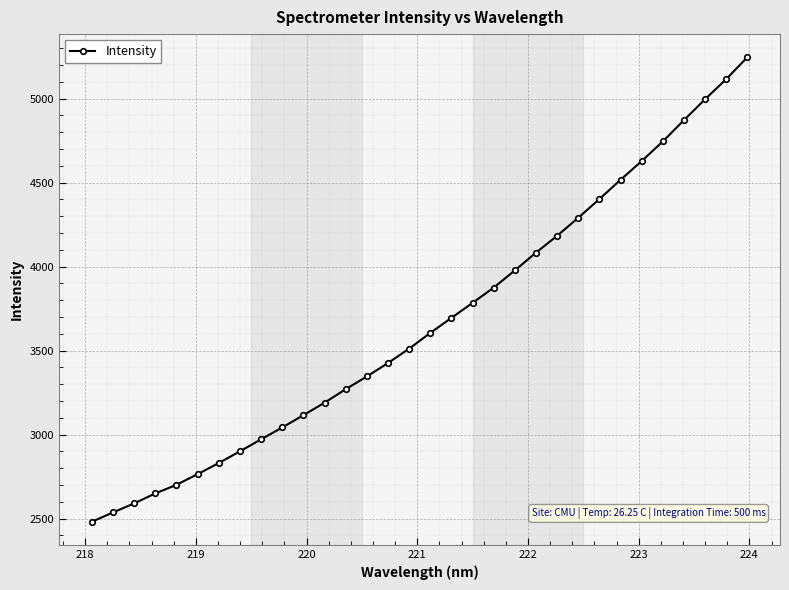

What is the value of the 1st point from the left?

2481.3